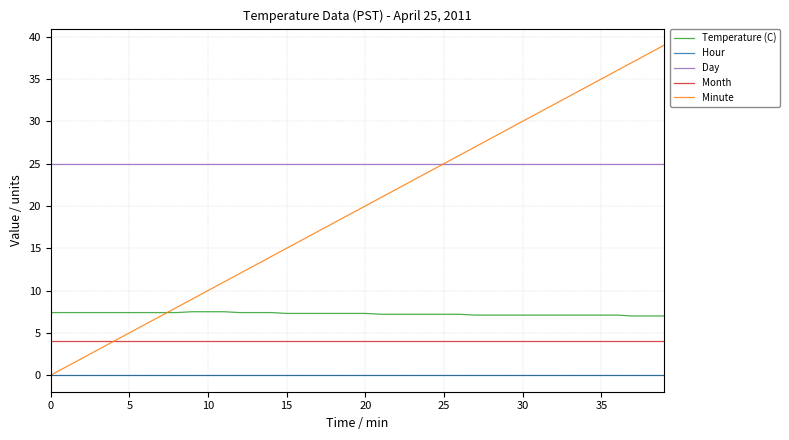

What are all the series names shown in the legend?

Temperature (C), Hour, Day, Month, Minute